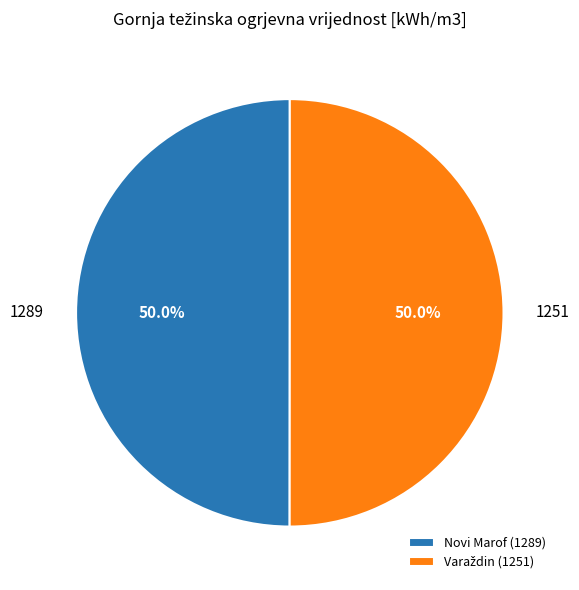

What percentage is NOT represented by Novi Marof (1289)?

50.0%